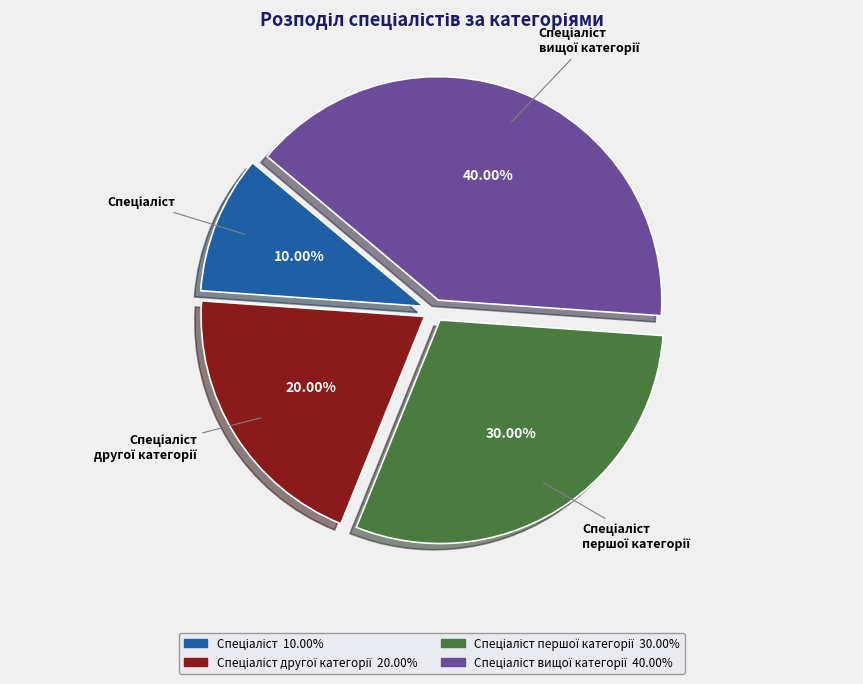

Is there a majority slice in this chart?

No